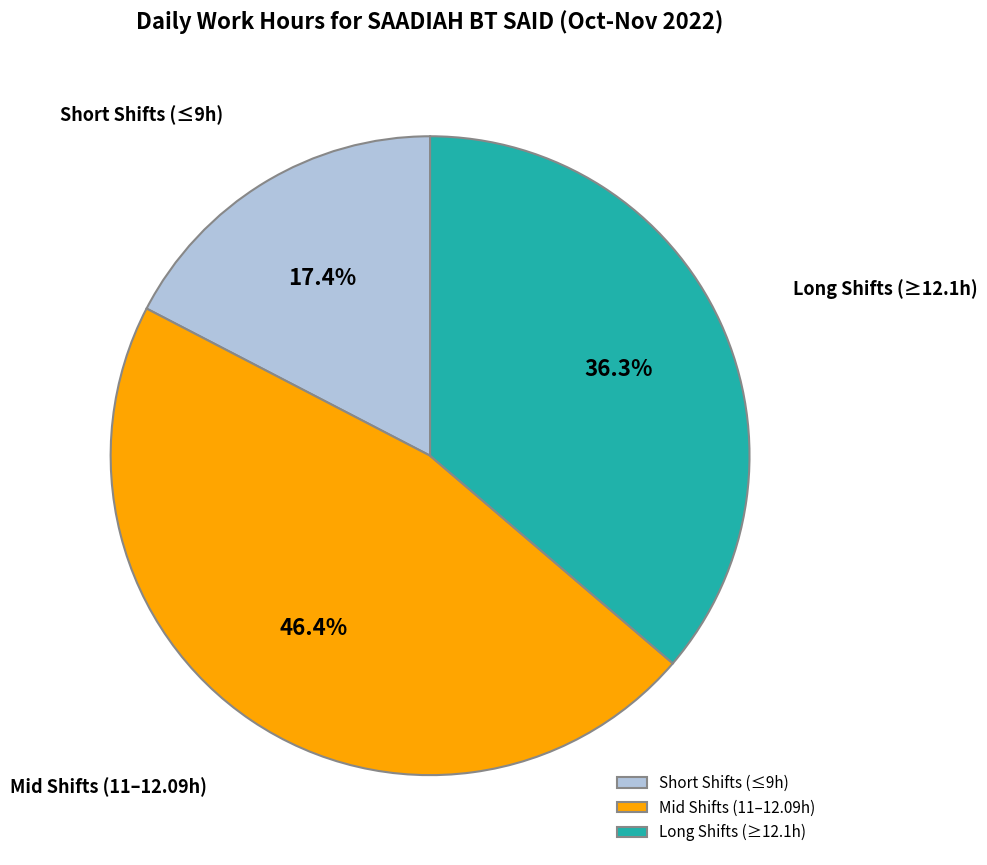

Which slice is the smallest?

Short Shifts (≤9h)